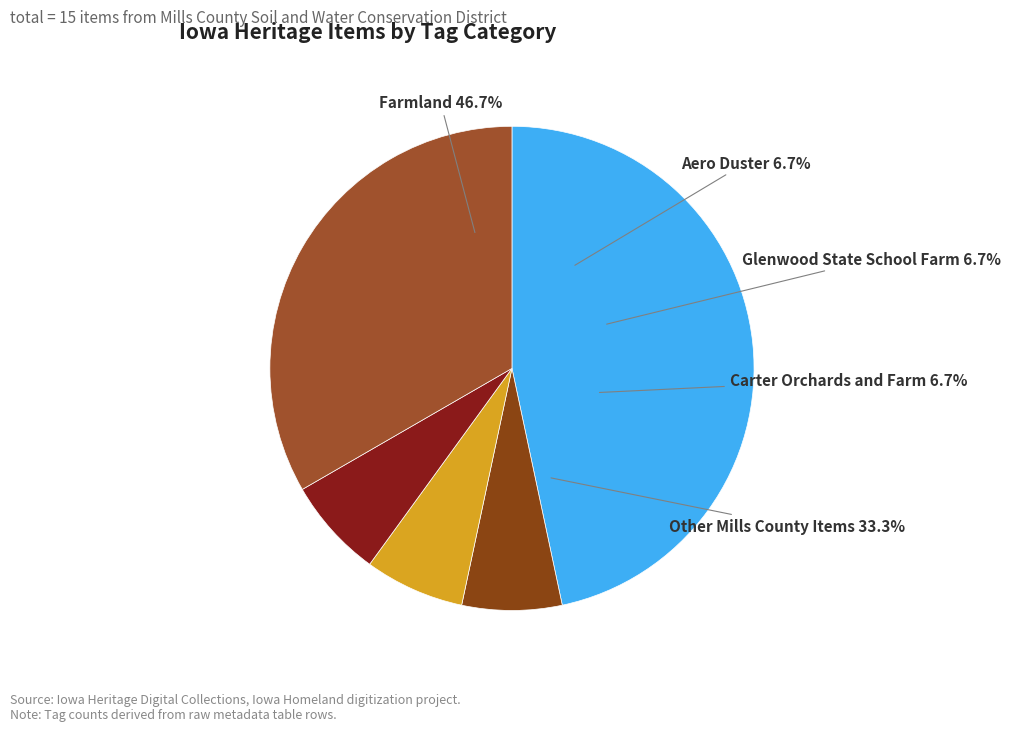

Does any single category account for the majority?

No